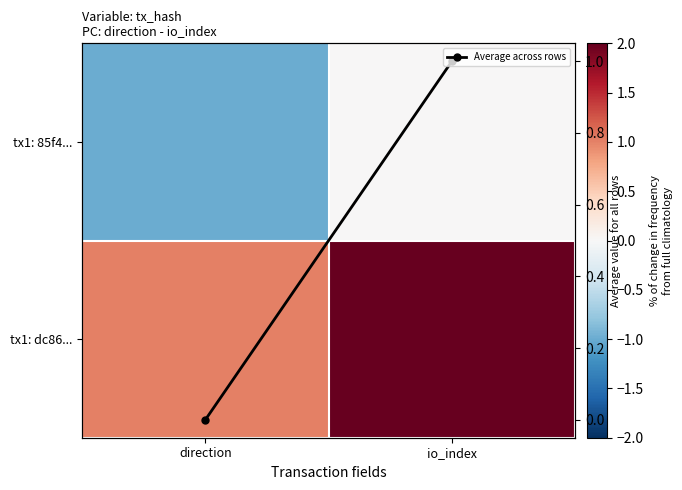

Rank the series at direction from lowest to highest value.

tx1: 85f4..., Average across rows, tx1: dc86...